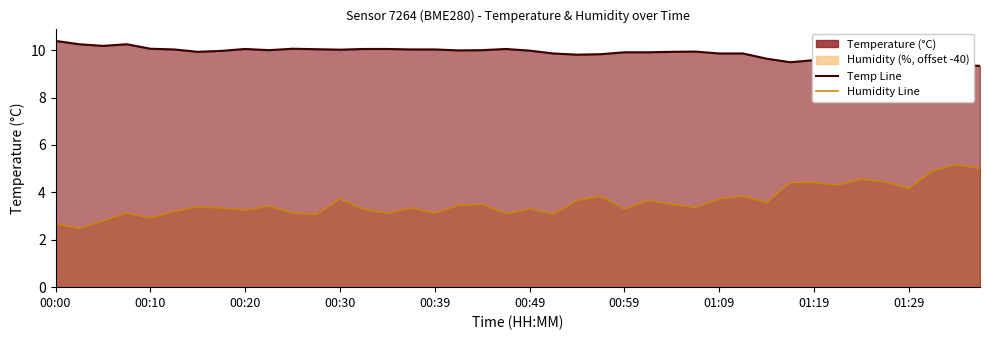

At how many categories does at least one series exceed 6?

40